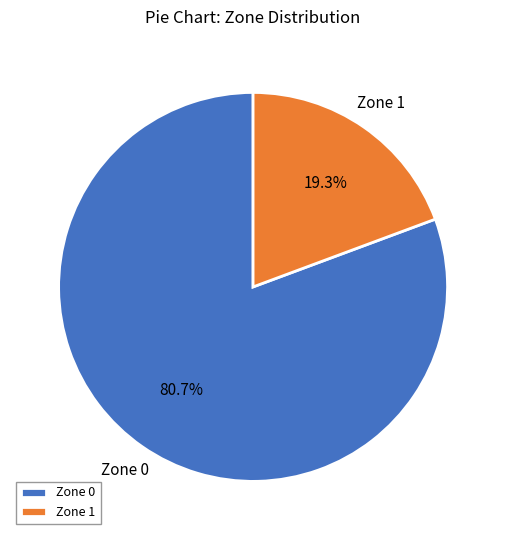

Count the number of slices in the pie.

2